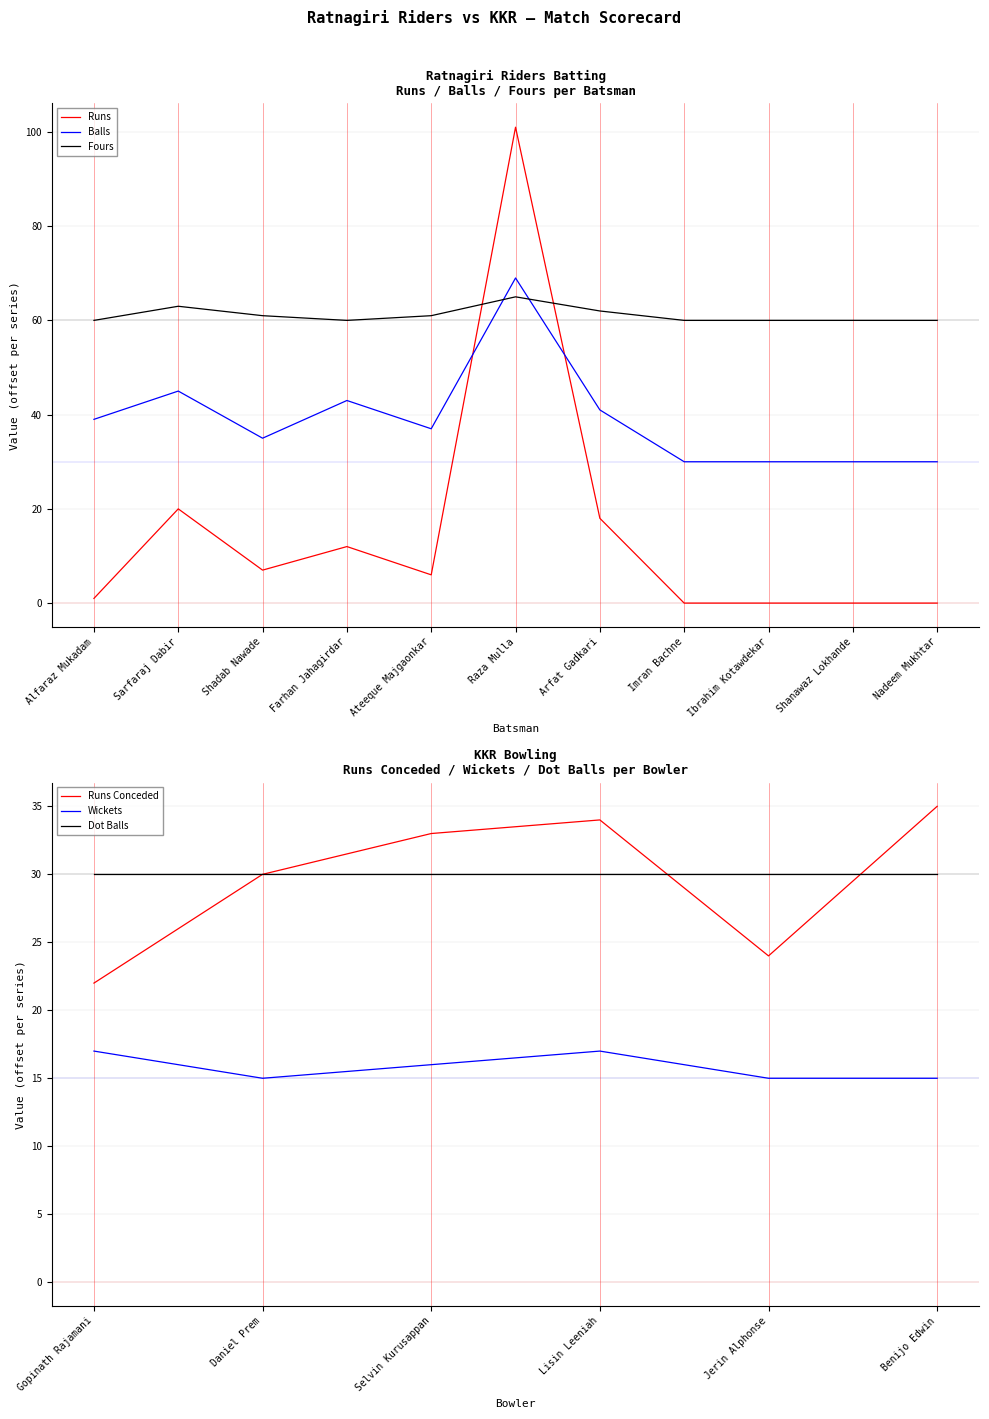

Where is the first local minimum for Balls?

Shadab Nawade